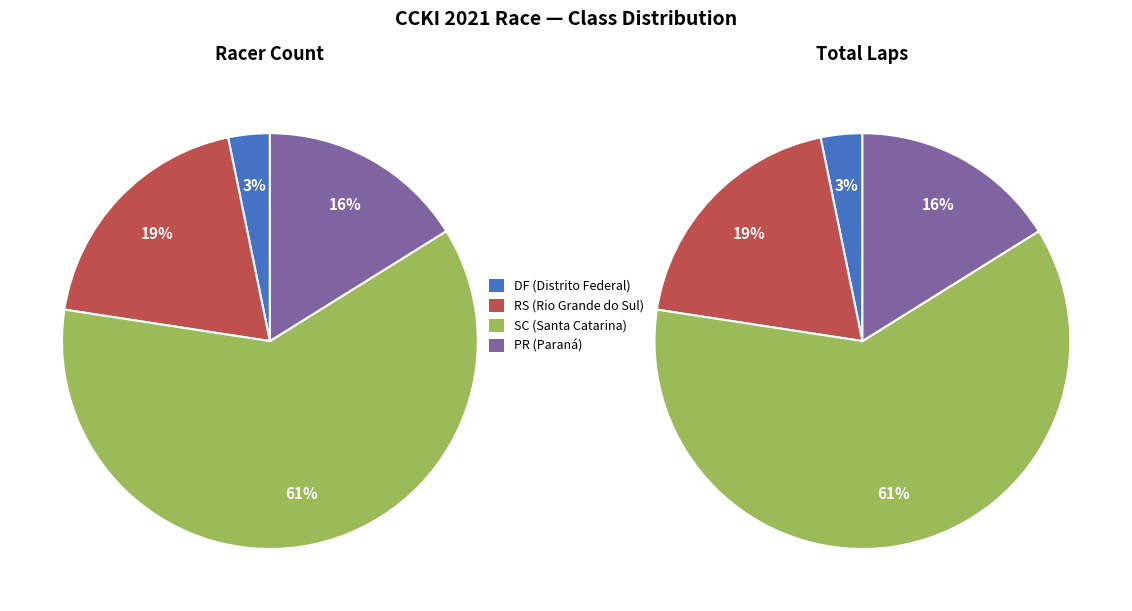

To the nearest percent, what portion does RS represent?

19%